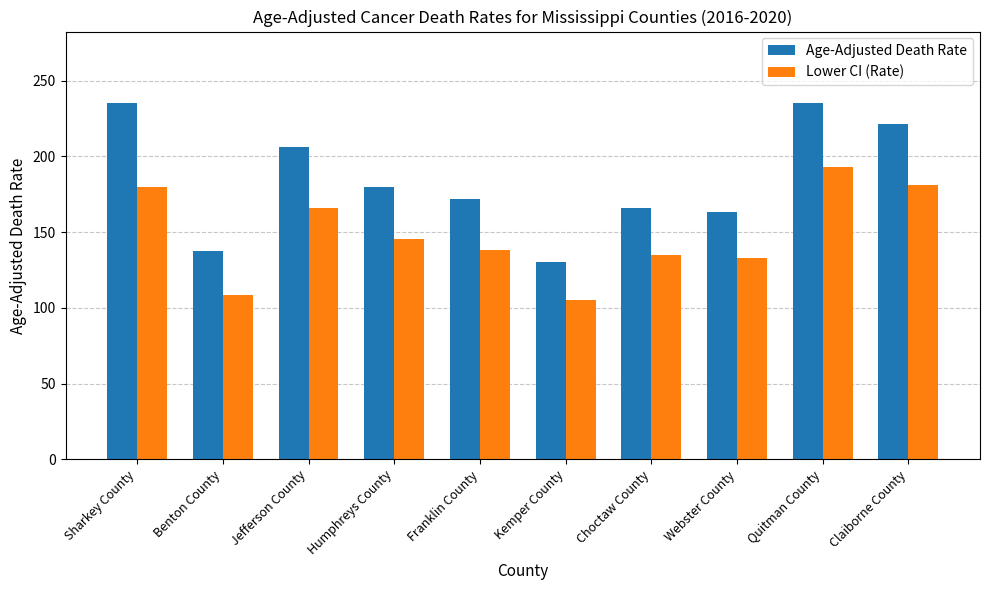

What is the minimum value for Lower CI (Rate)?

104.9